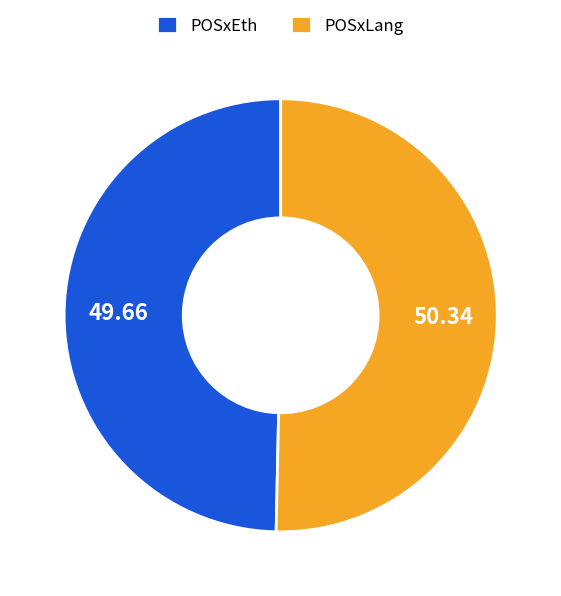

Rank the categories by value from highest to lowest.

POSxLang, POSxEth